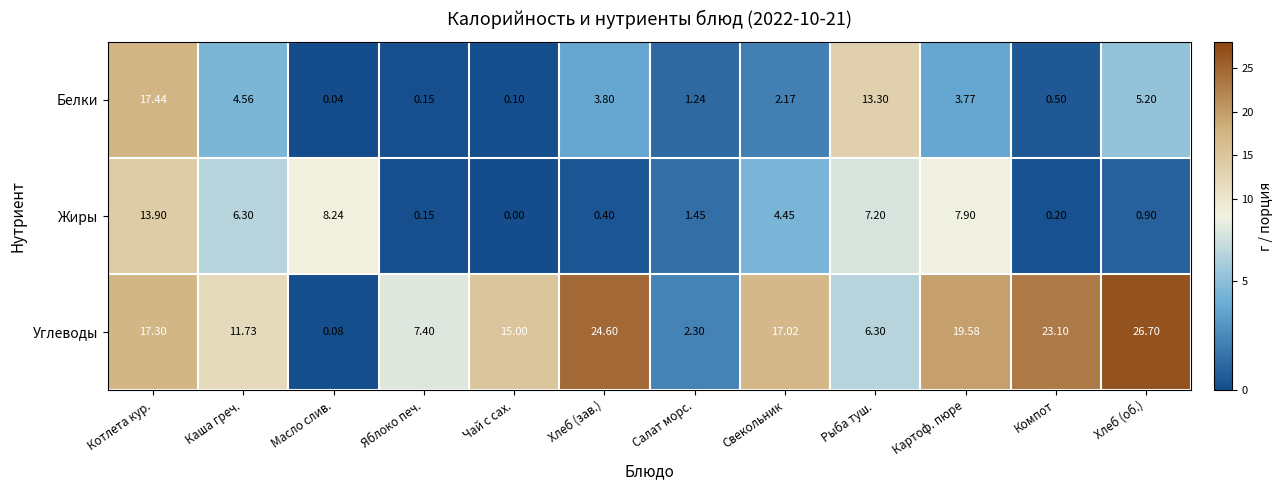

List the series in order of their peak value, highest first.

Углеводы, Белки, Жиры